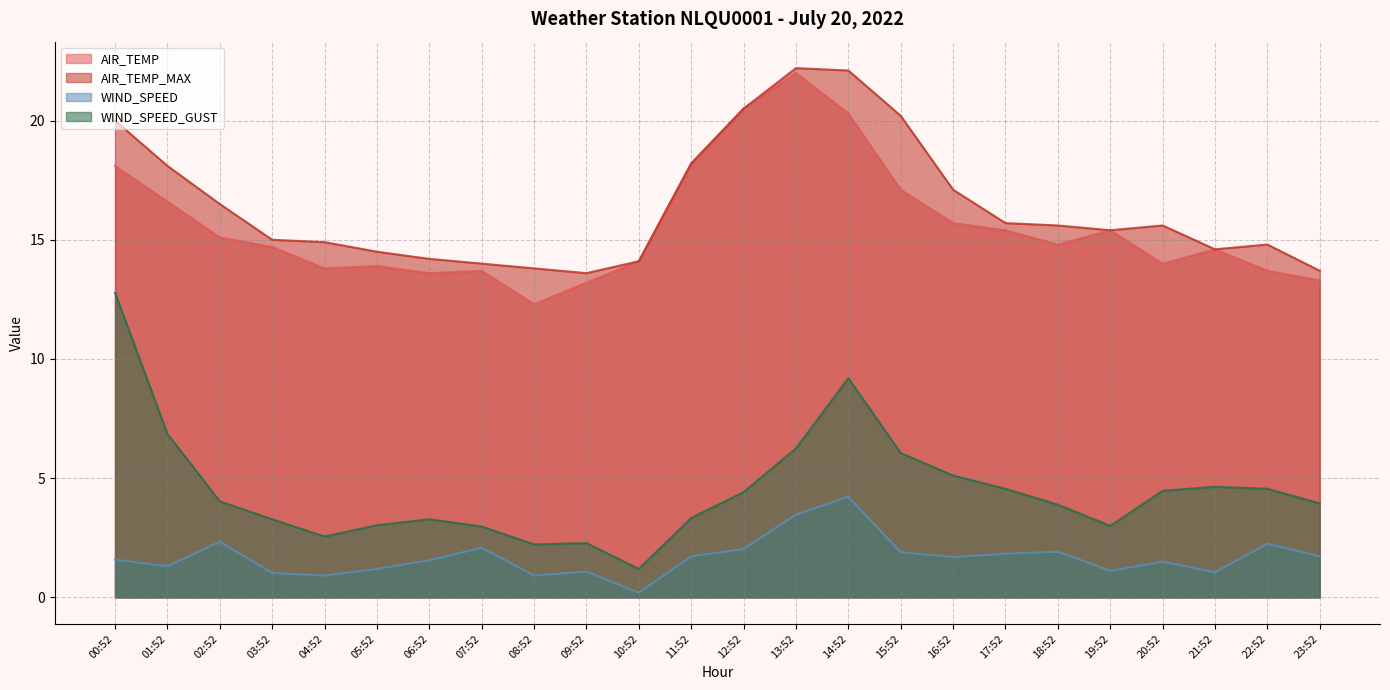

Reading left to right, what are all the values shown in this chart?

AIR_TEMP: 18.1	16.6	15.1	14.7	13.8	13.9	13.6	13.7	12.3	13.2	14.1	18.2	20.5	22.0	20.3	17.1	15.7	15.4	14.8	15.4	14.0	14.6	13.7	13.3
AIR_TEMP_MAX: 20.0	18.1	16.5	15.0	14.9	14.5	14.2	14.0	13.8	13.6	14.1	18.2	20.5	22.2	22.1	20.2	17.1	15.7	15.6	15.4	15.6	14.6	14.8	13.7
WIND_SPEED: 1.6	1.3	2.3	1.0	0.9	1.2	1.6	2.1	0.9	1.1	0.2	1.7	2.0	3.5	4.2	1.9	1.7	1.8	1.9	1.1	1.5	1.1	2.2	1.7
WIND_SPEED_GUST: 12.8	6.9	4.0	3.3	2.6	3.0	3.3	3.0	2.2	2.3	1.2	3.3	4.4	6.2	9.2	6.1	5.1	4.6	3.9	3.0	4.5	4.6	4.6	3.9